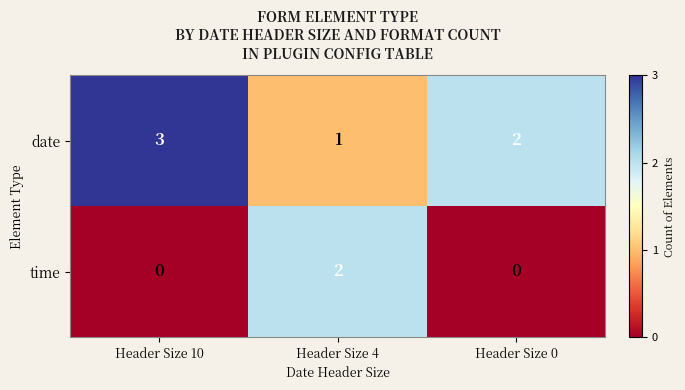

At how many categories does at least one series exceed 0?

3